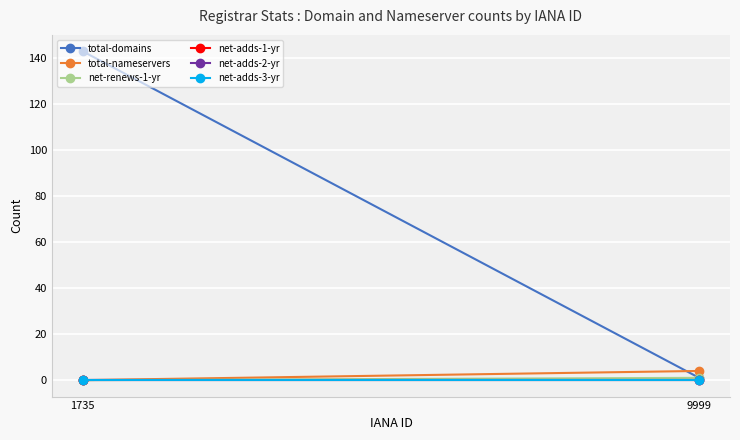

Is it true that net-adds-1-yr equals 0 at 9999?

True